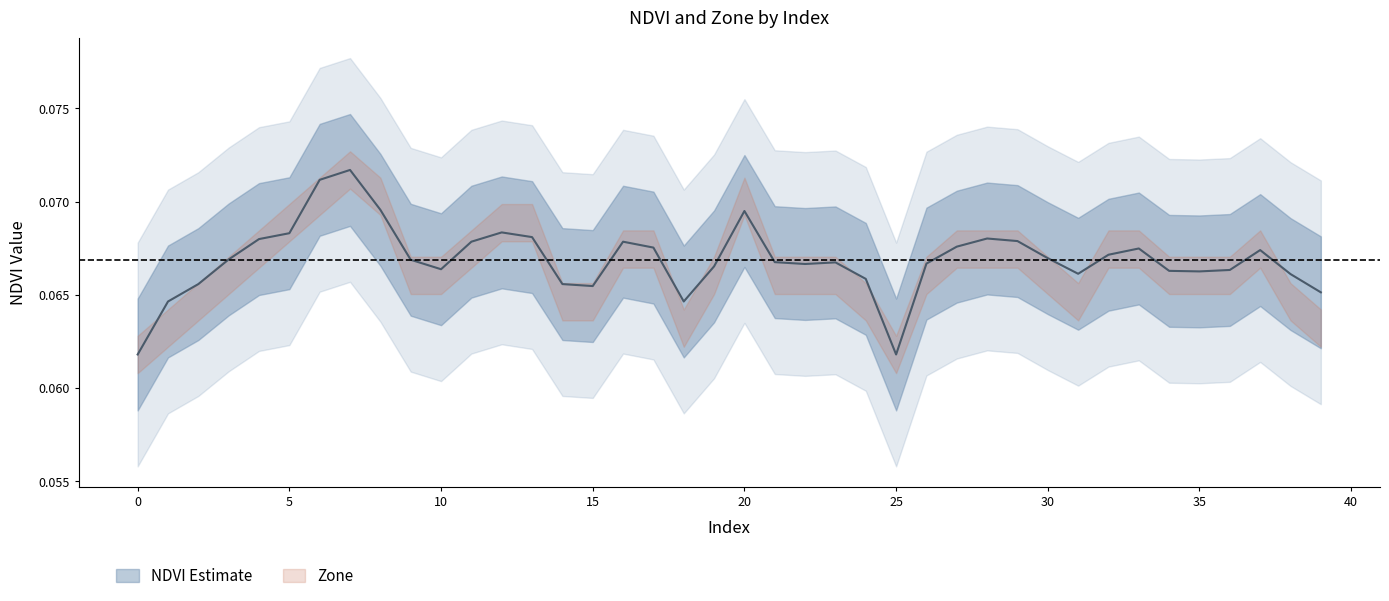

Count the values in the range 0 to 1.

40